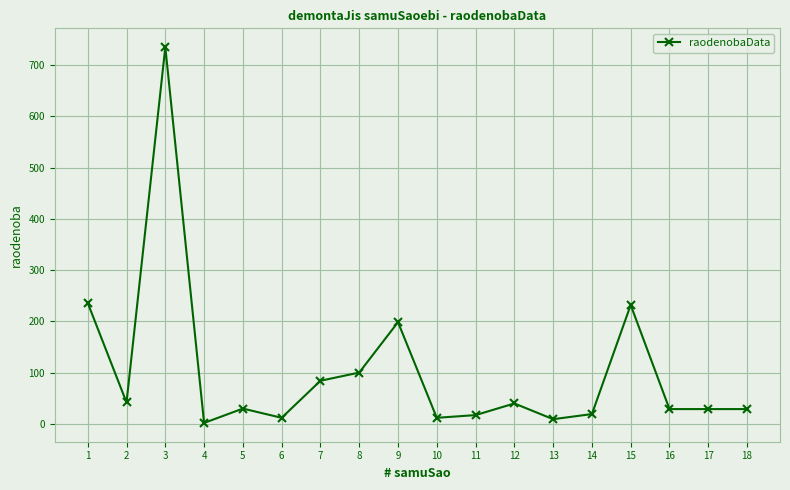

Where is the first local maximum?

3